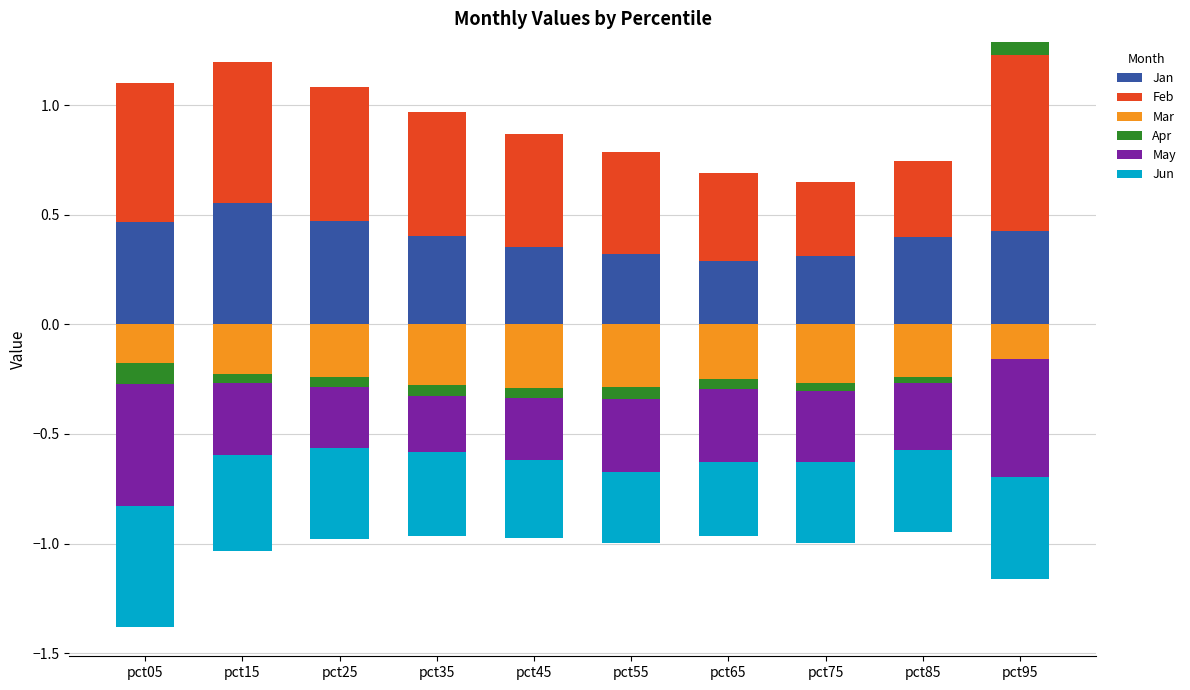

What is the value of the Jan bar at the 8th from the left?

0.3